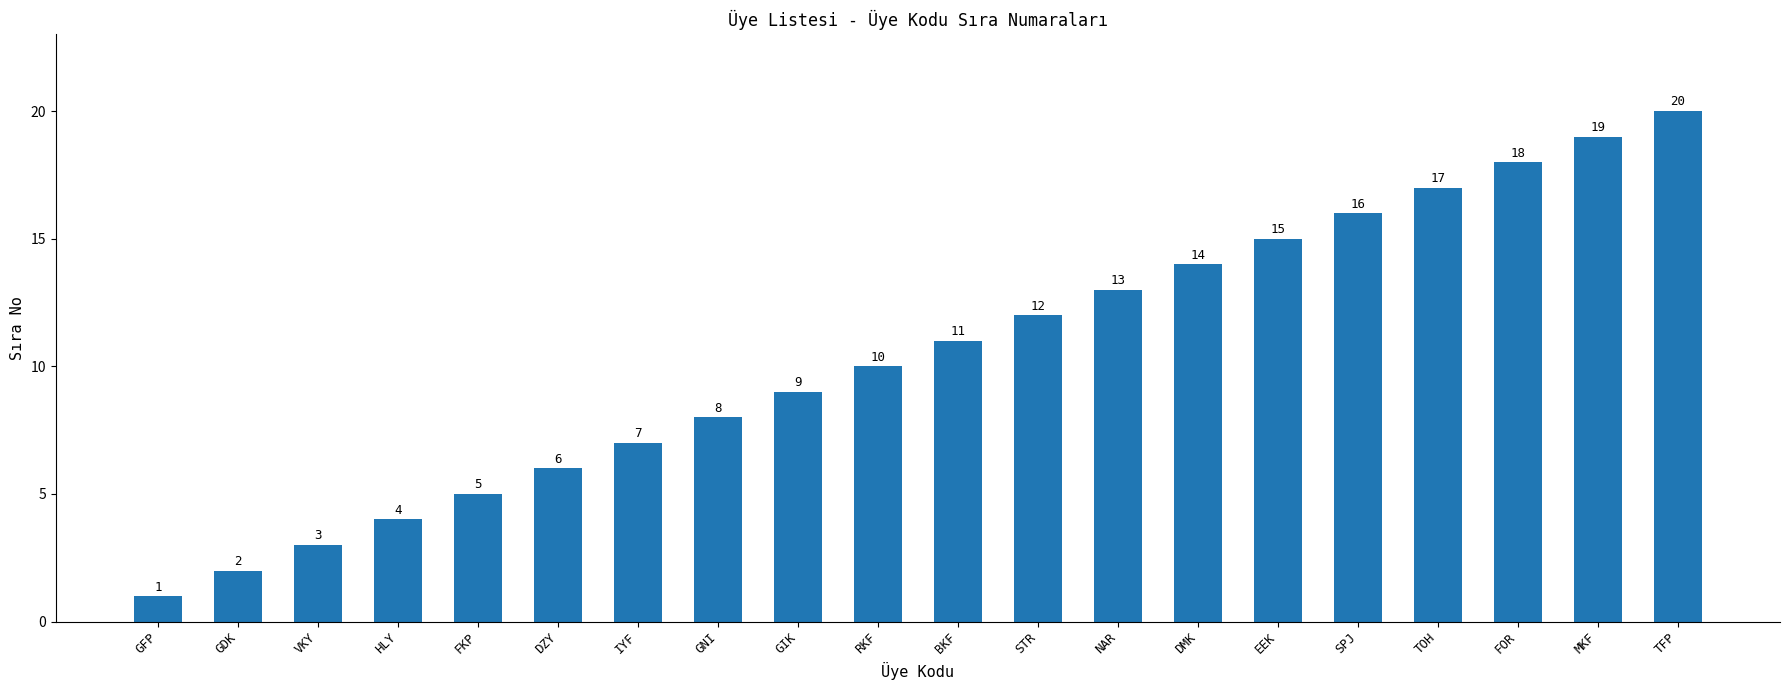

At which label is the value closest to 10?

RKF